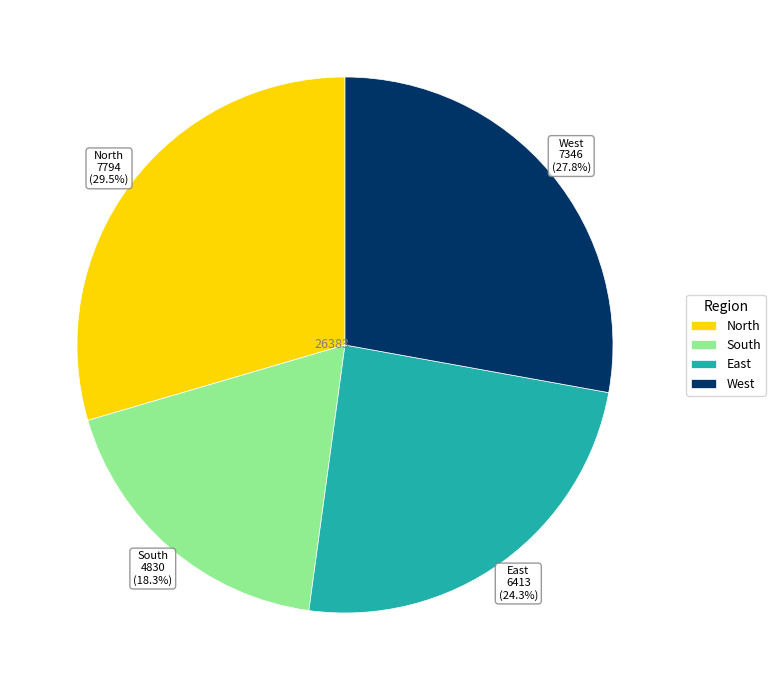

Count the number of slices in the pie.

4